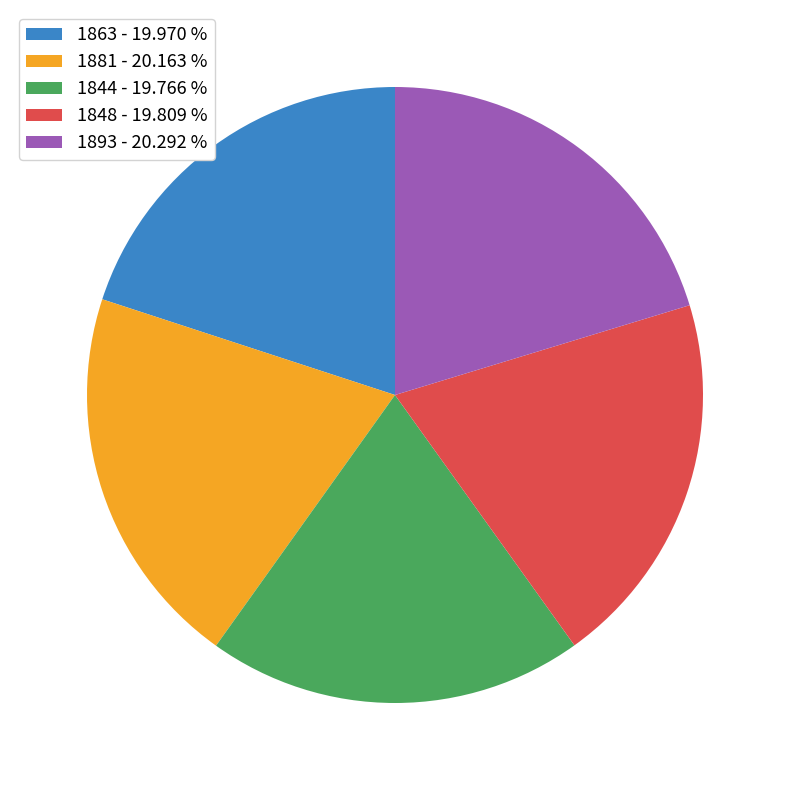

Does 1848 account for over 50% of the chart?

No